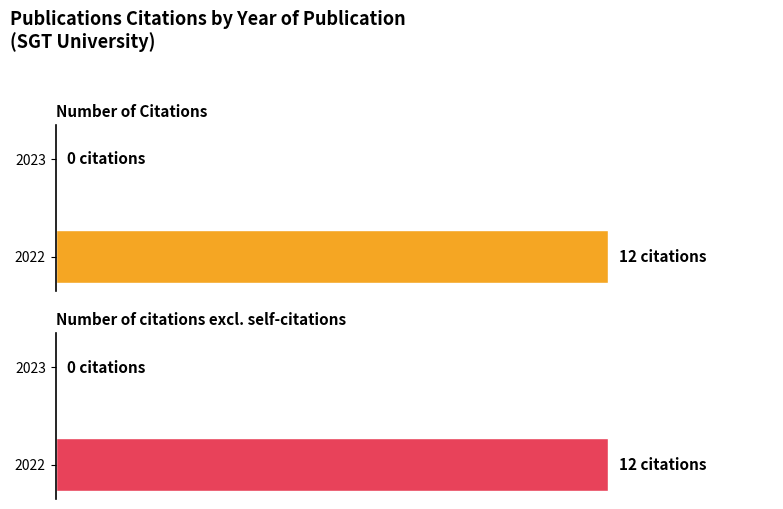

How many bars are there in each group?

2